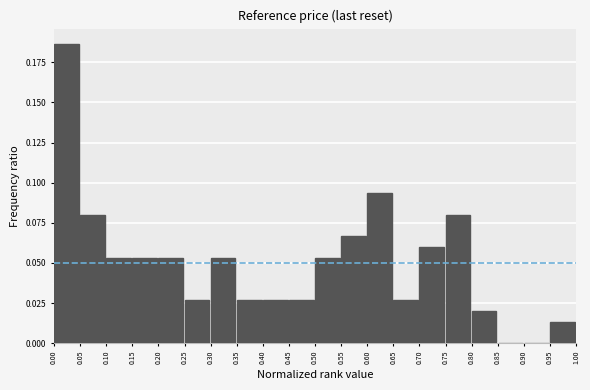

Over which range of the x-axis is the bar tallest?

0.00 to 0.05